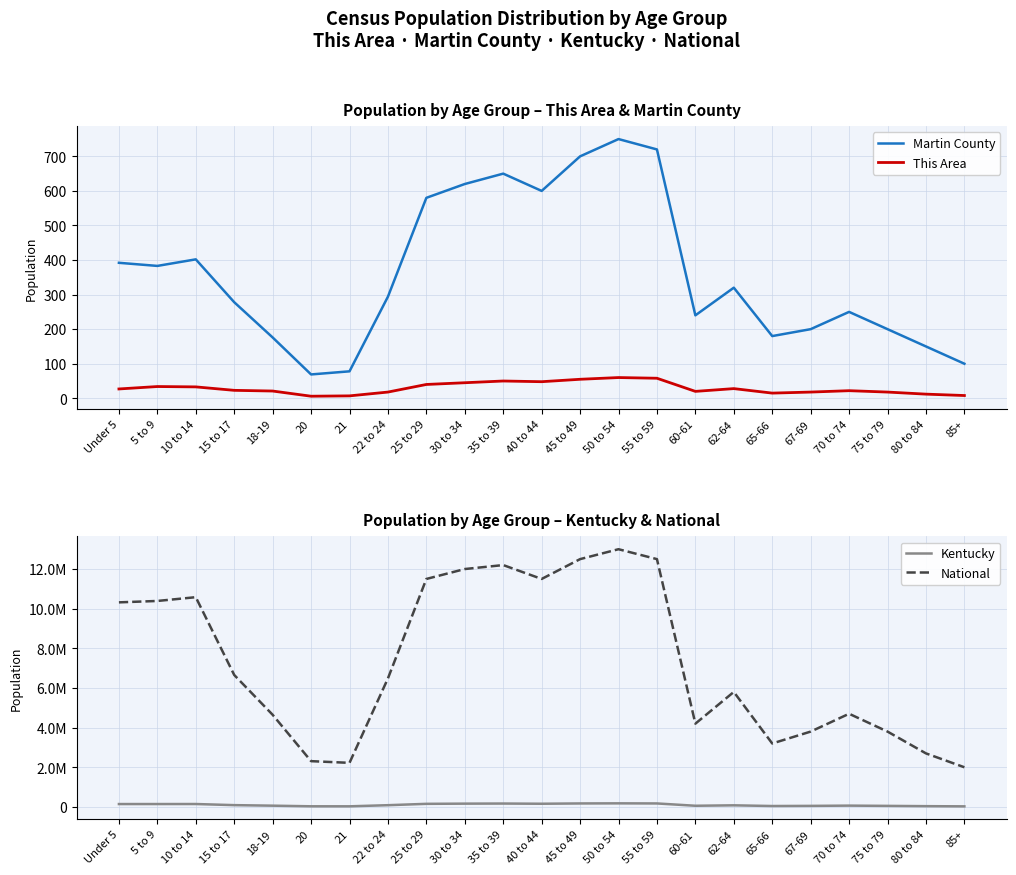

Which has a higher value, 70 to 74 or 21?

70 to 74